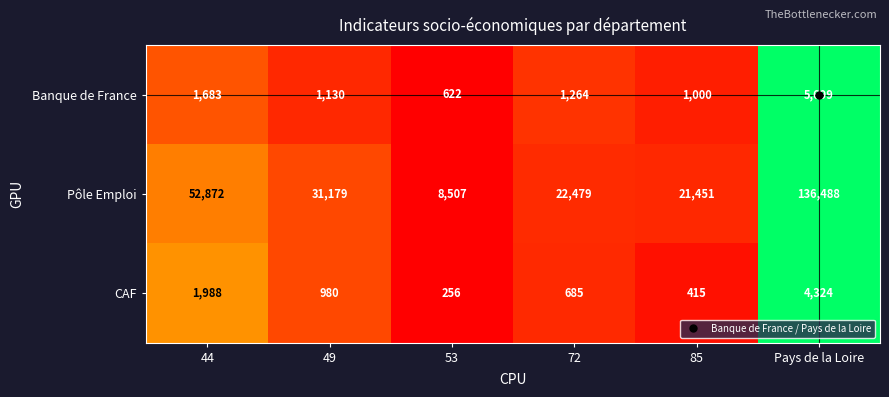

Which category has the highest value across all series?

Pays de la Loire